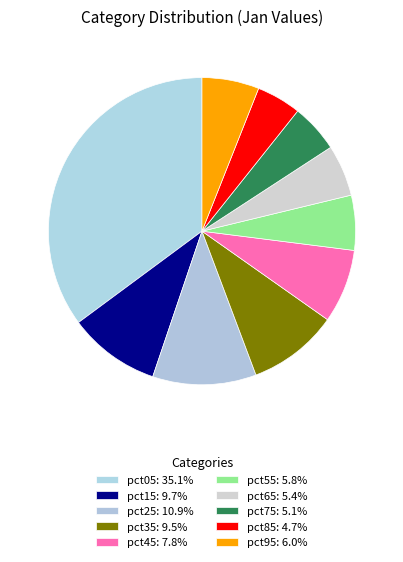

Count the number of slices in the pie.

10